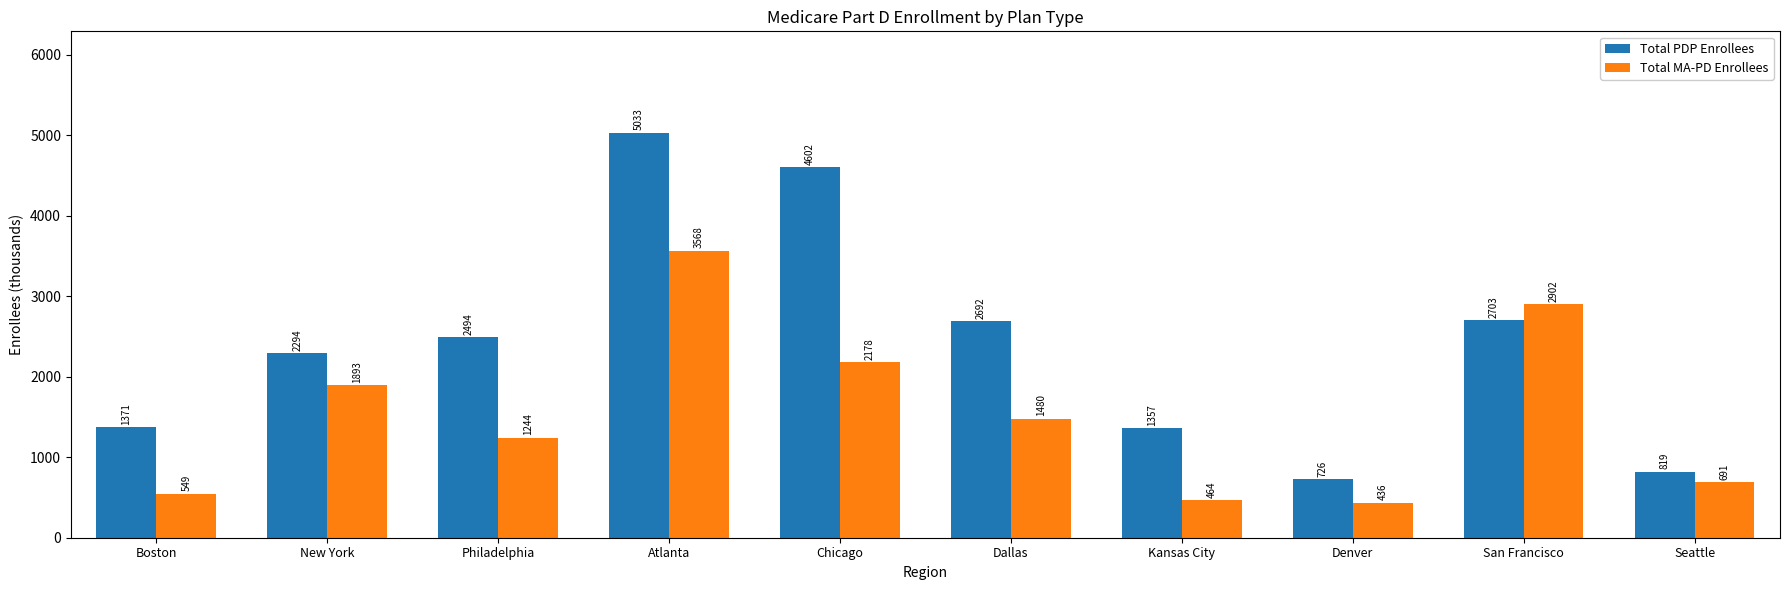

Reading right to left, transcribe all the data shown in this chart.

Total PDP Enrollees: Seattle=819	San Francisco=2703	Denver=726	Kansas City=1357	Dallas=2692	Chicago=4602	Atlanta=5033	Philadelphia=2494	New York=2294	Boston=1371
Total MA-PD Enrollees: Seattle=691	San Francisco=2902	Denver=436	Kansas City=464	Dallas=1480	Chicago=2178	Atlanta=3568	Philadelphia=1244	New York=1893	Boston=549